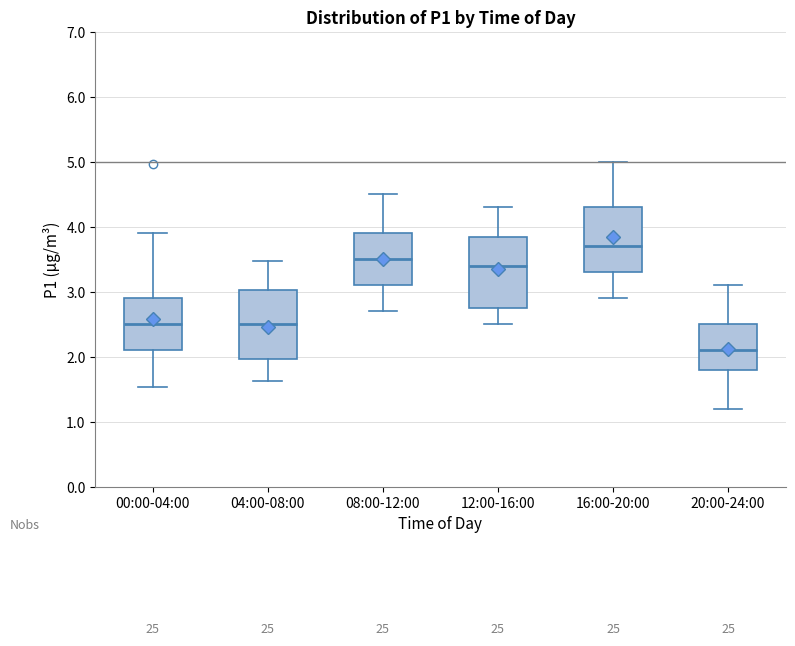

Which box's median line is the lowest?

20:00-24:00